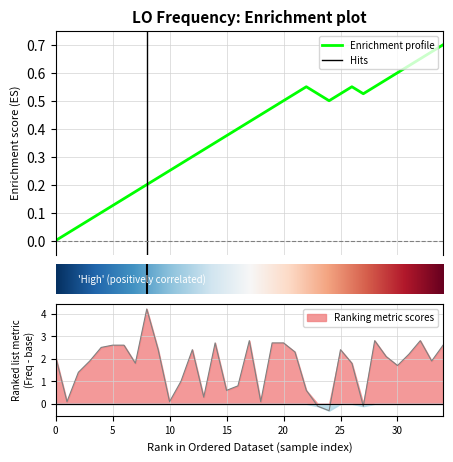

The chart shows a value of -0.3 at 24. True or false?

True